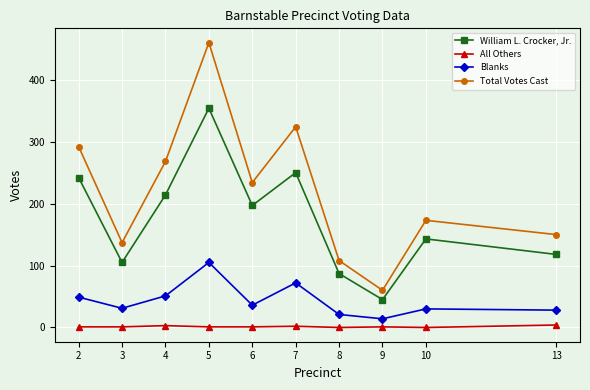

What is the minimum value for Total Votes Cast?

60